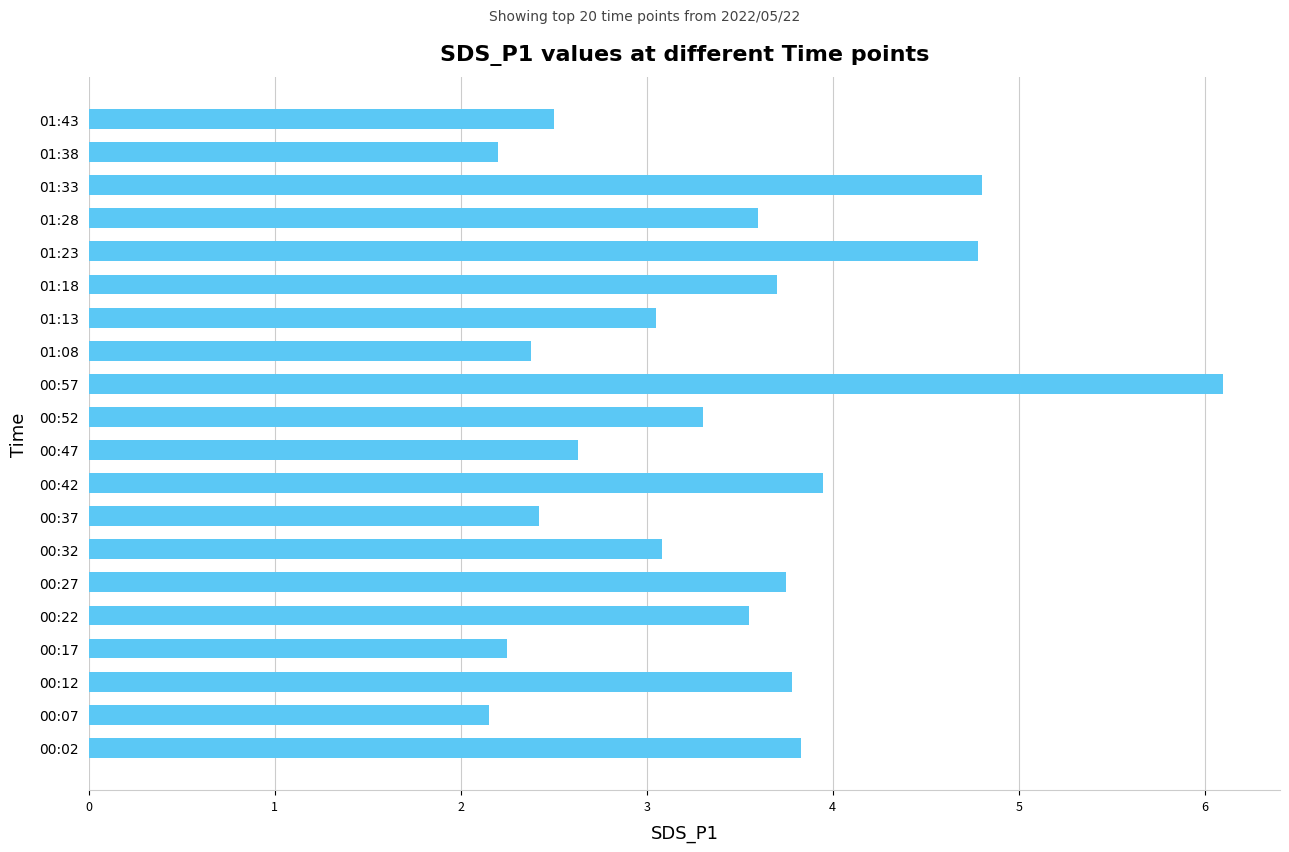

What is the sum of all values?

67.8